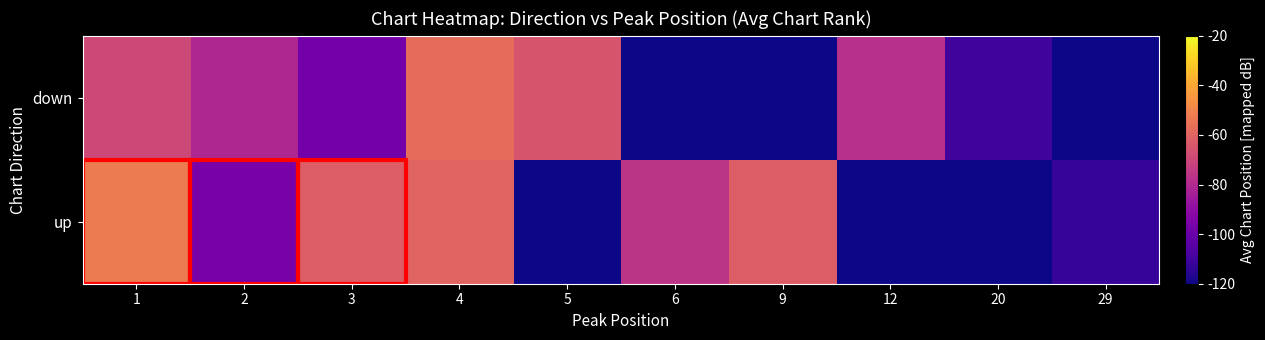

Between 9 and 5, which is larger?

9